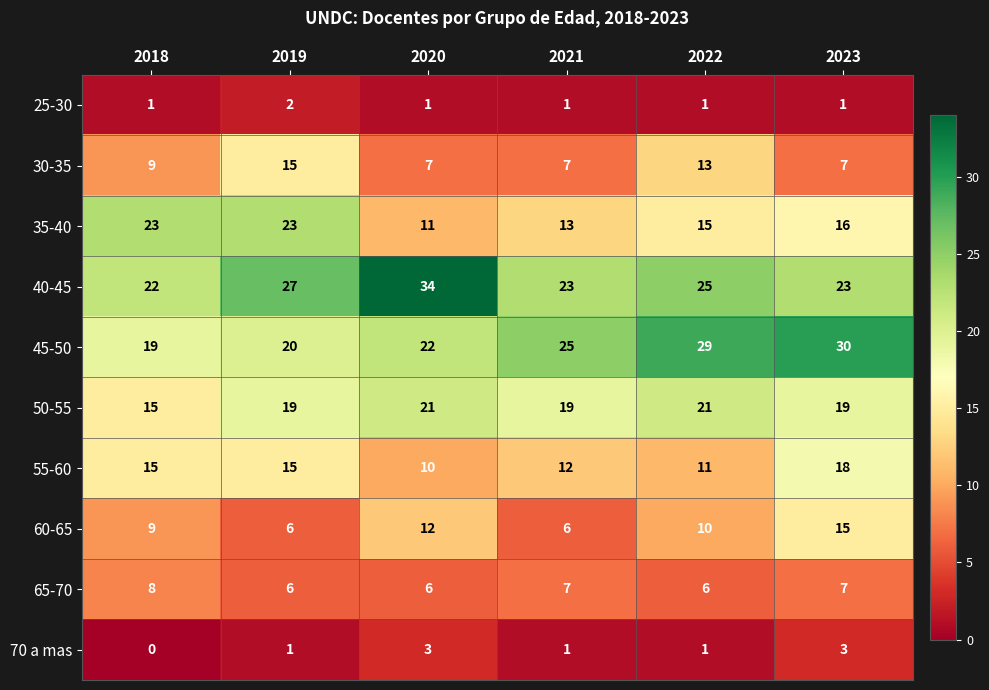

At which label does 35-40 first exceed 16?

2018